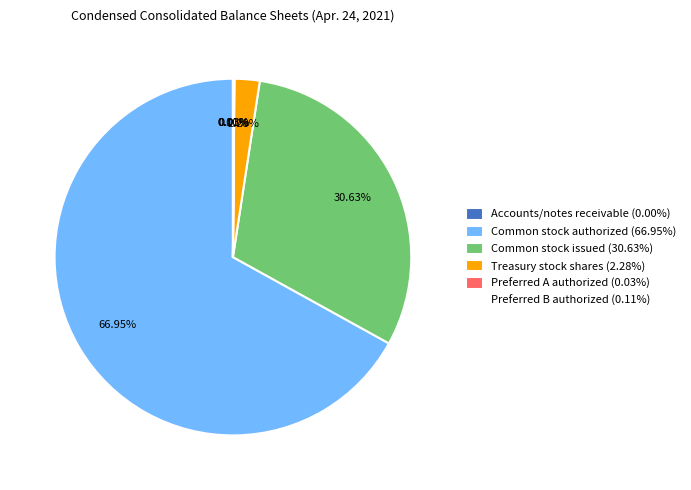

Does Common stock authorized (66.95%) represent more than half of the total?

Yes